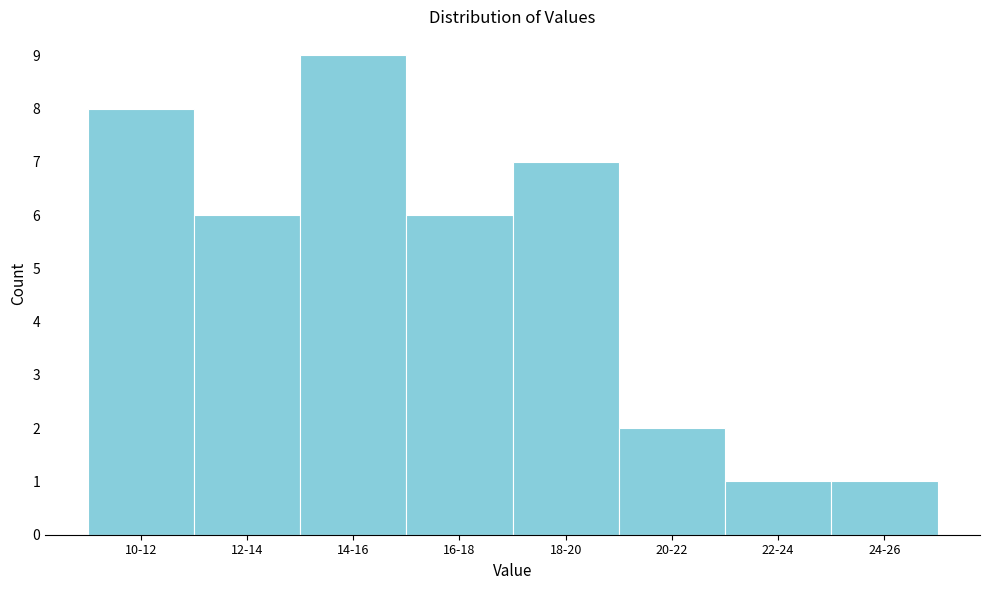

Reading left to right, transcribe all the data shown in this chart.

8	6	9	6	7	2	1	1